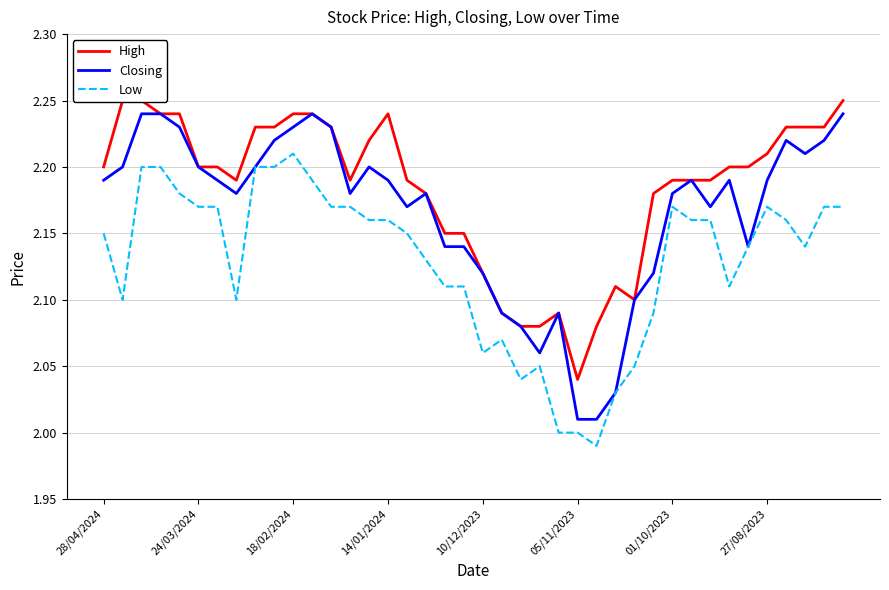

What is the value of the Closing point at the 12th from the left?

2.2